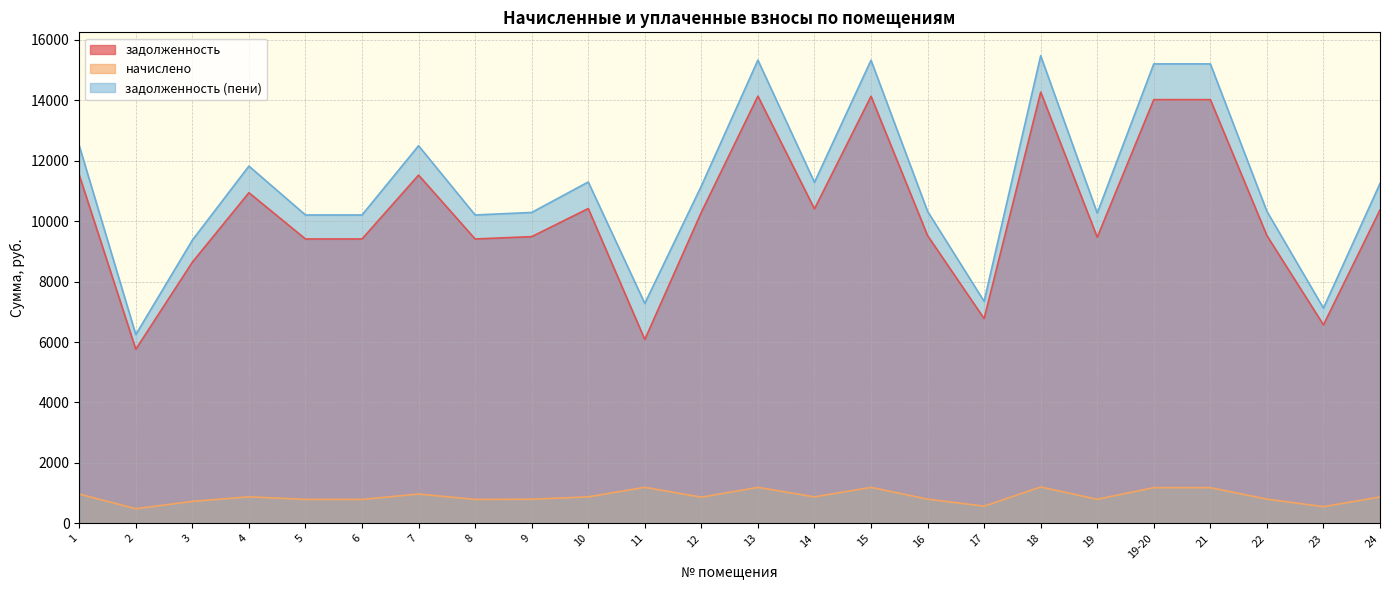

List the labels in order of задолженность (пени) value, largest first.

18, 13, 15, 19-20, 21, 1, 7, 4, 10, 14, 24, 12, 16, 22, 9, 19, 5, 6, 8, 3, 17, 11, 23, 2